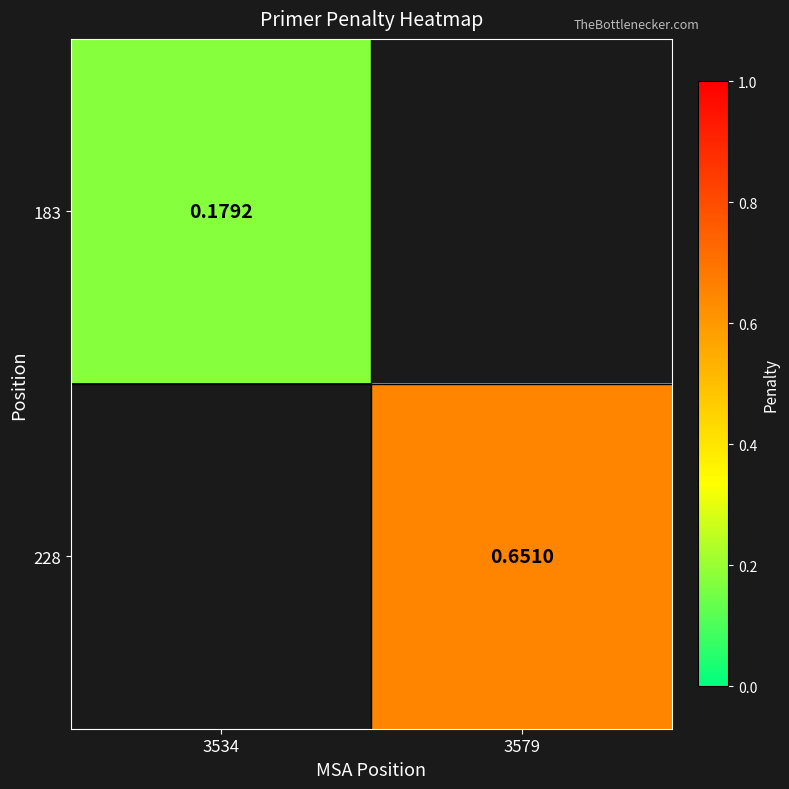

Is the value of 183 at 3534 greater than the value of 228 at 3579?

No